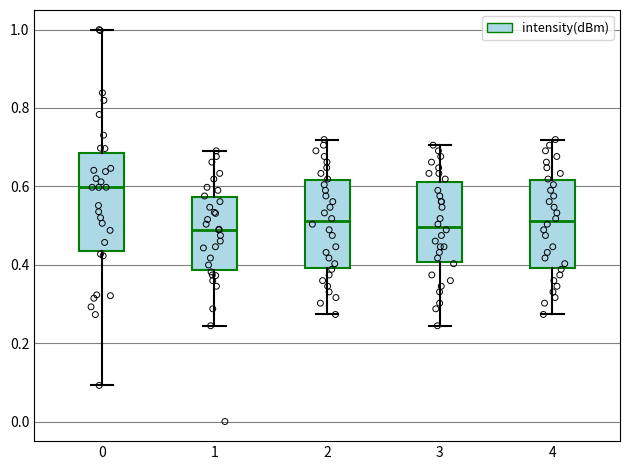

Reading left to right, transcribe this box plot: for each box, give where its median line is, the range the box spans, and where its two whiskers end, as read against the y-axis. The values are not printed on the chart, so give them approximately, as read against the axis.

0: median 0.60, box 0.44 to 0.68, whiskers 0.10 to 1.00
1: median 0.48, box 0.38 to 0.58, whiskers 0.24 to 0.70
2: median 0.52, box 0.40 to 0.62, whiskers 0.28 to 0.72
3: median 0.50, box 0.40 to 0.62, whiskers 0.24 to 0.70
4: median 0.52, box 0.40 to 0.62, whiskers 0.28 to 0.72